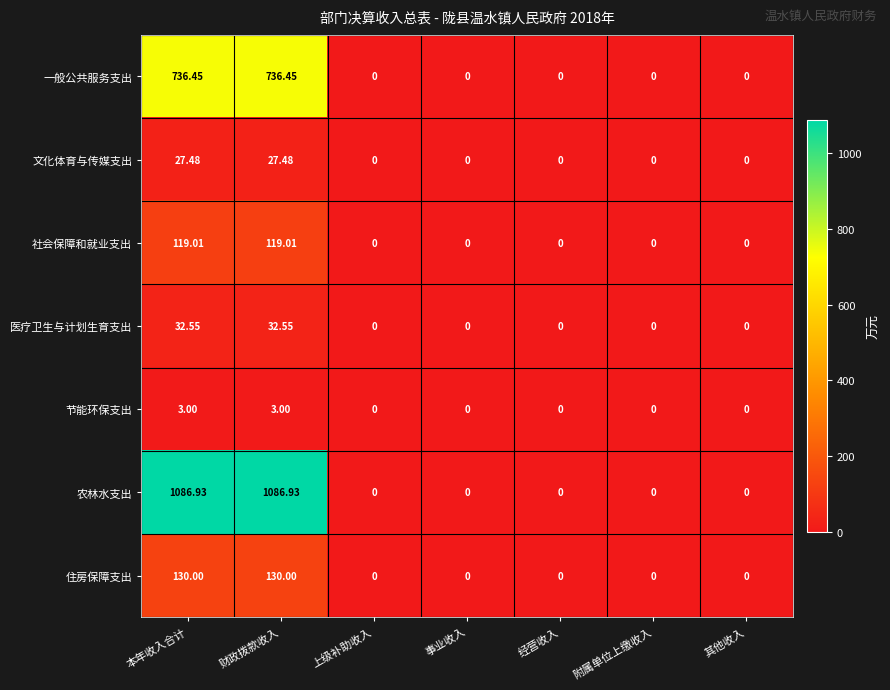

Rank the series by their maximum value, from lowest to highest.

节能环保支出, 文化体育与传媒支出, 医疗卫生与计划生育支出, 社会保障和就业支出, 住房保障支出, 一般公共服务支出, 农林水支出